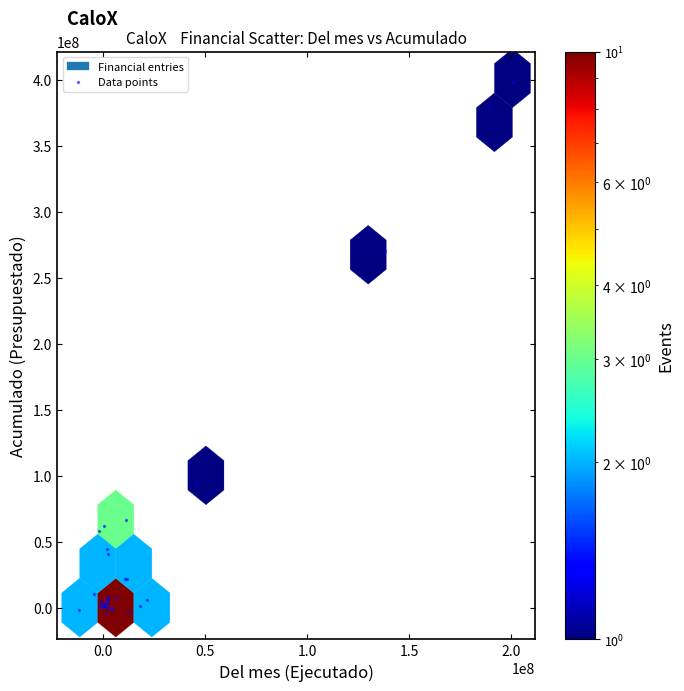

What Y value in the scatter plot is closest to 197302275?

270355376.5